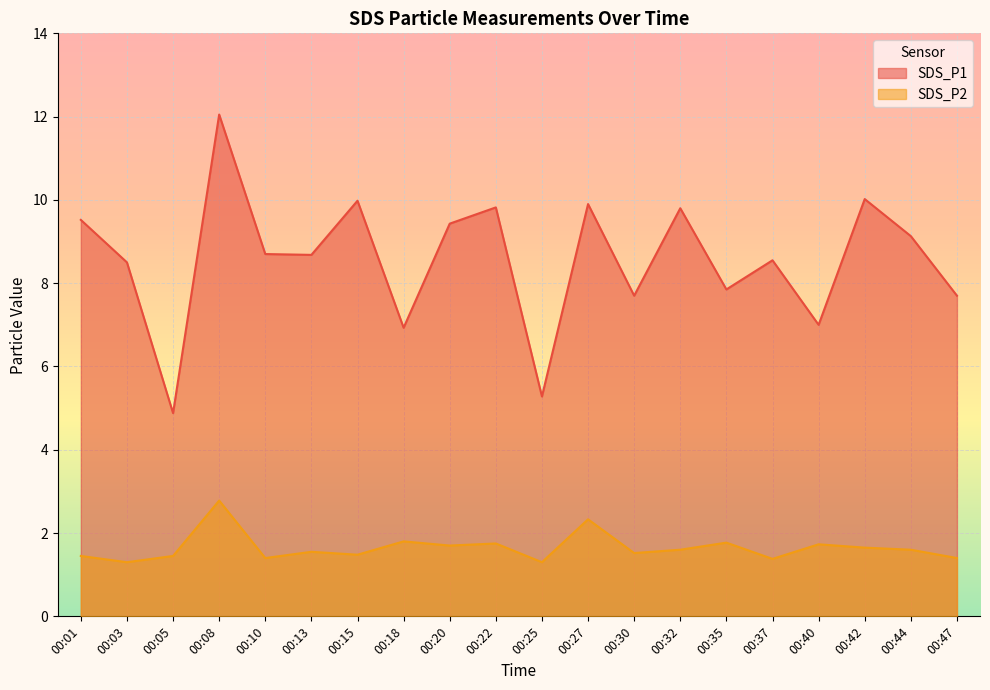

Where is SDS_P1 nearest to the value 8?

00:35